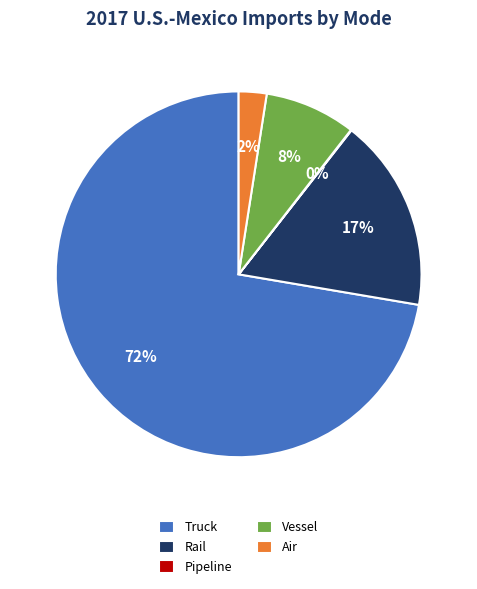

What percentage is the Vessel slice, to the nearest percent?

8%